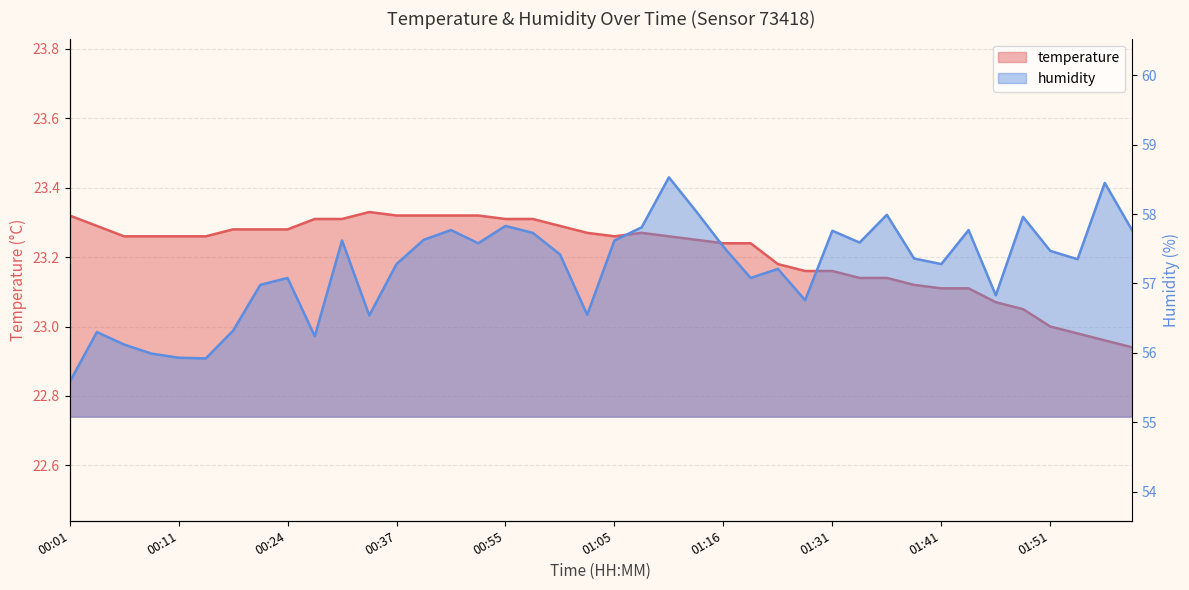

How many data points in temperature are above 23?

36